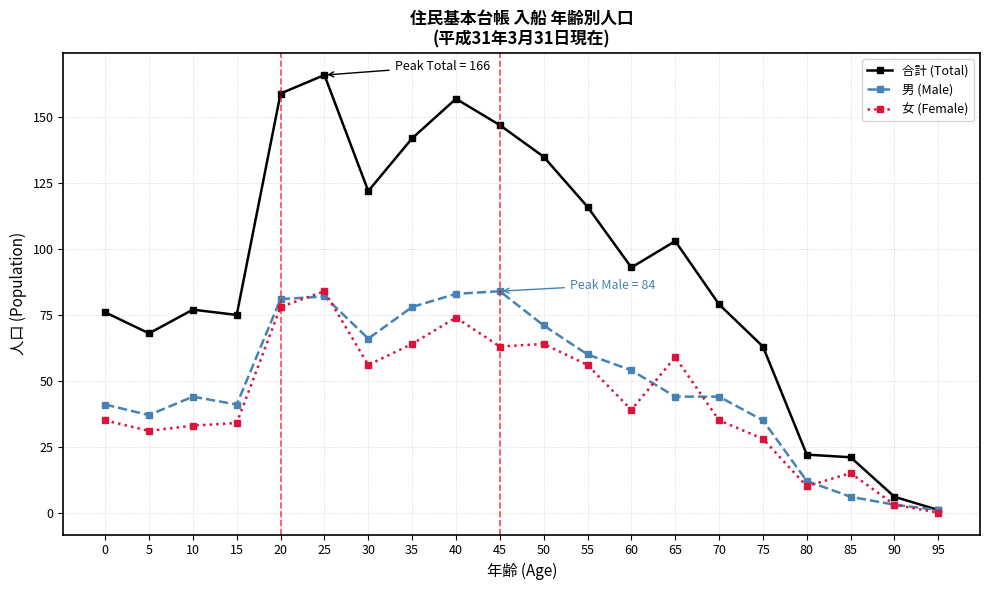

How many distinct data groups are displayed?

3